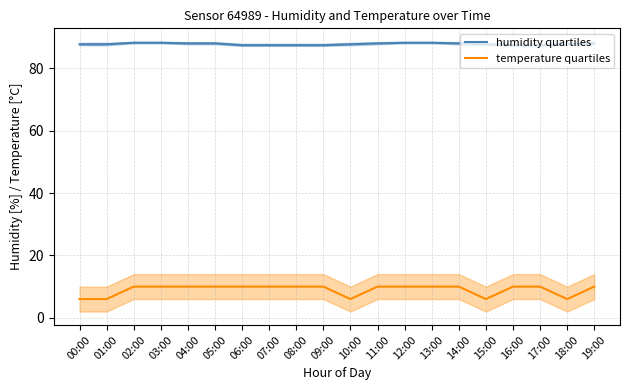

Which has a higher value, 01:00 or 03:00?

03:00